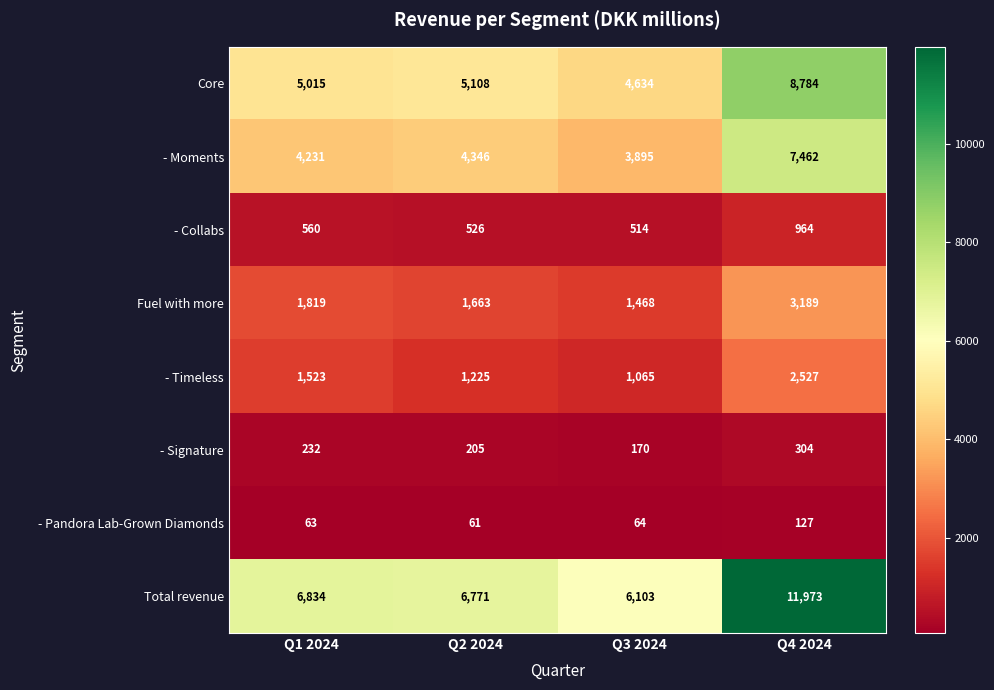

What is the sum of all - Pandora Lab-Grown Diamonds values?

315